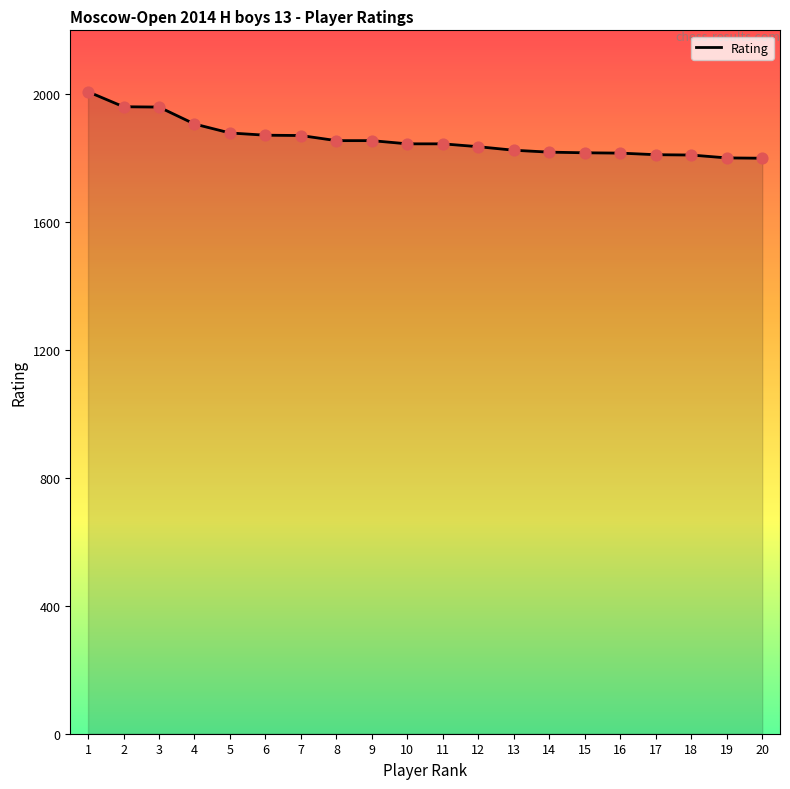

Approximately how many times larger is the value at 8 compared to 7?

1.0